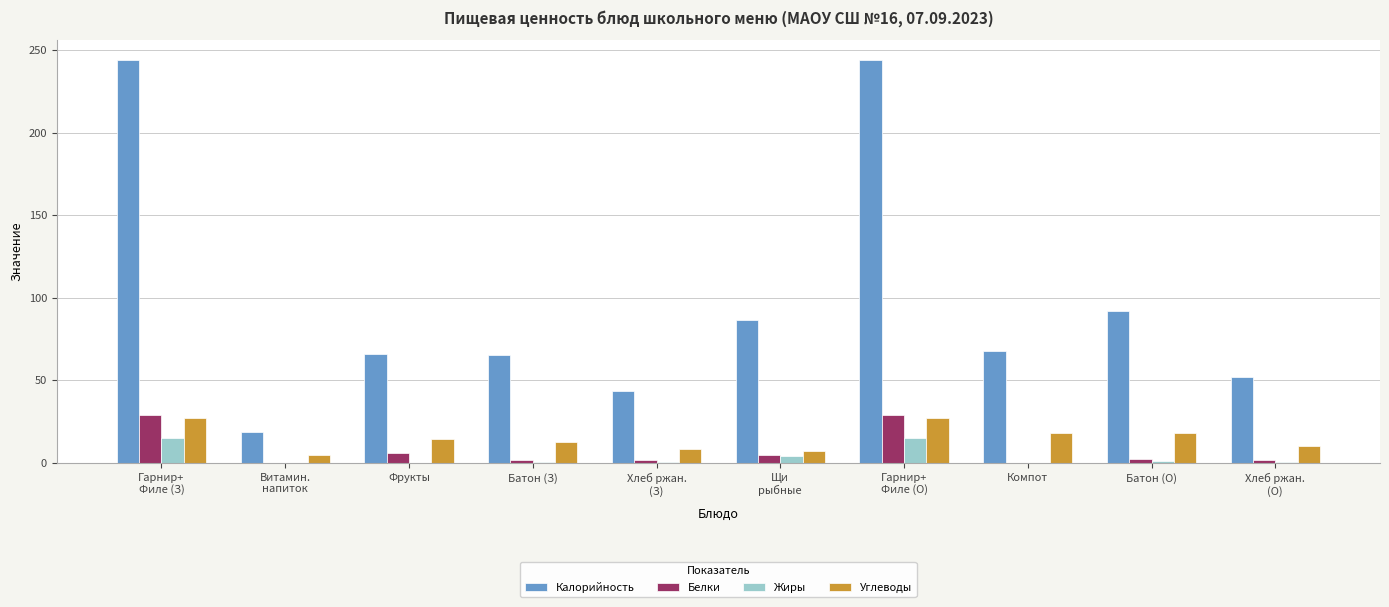

Where is Калорийность nearest to the value 131?

Батон (О)